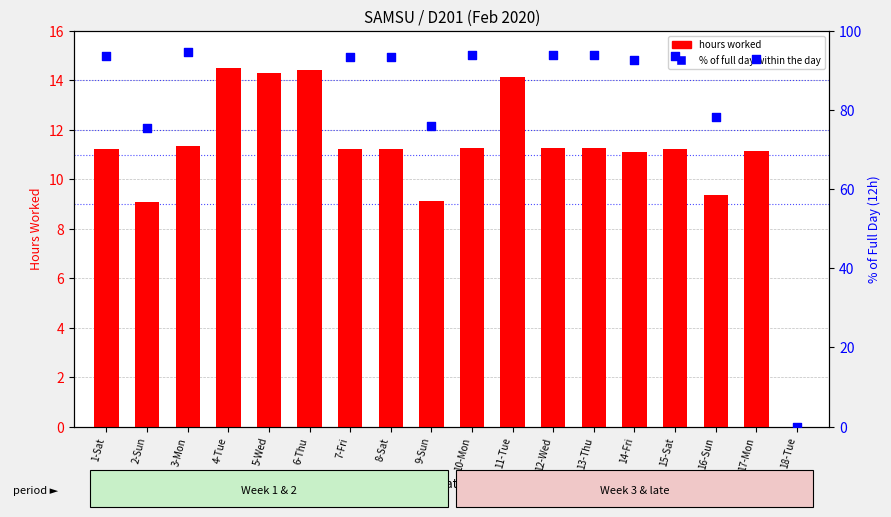

What is the total value across all series at 9-Sun?

85.1